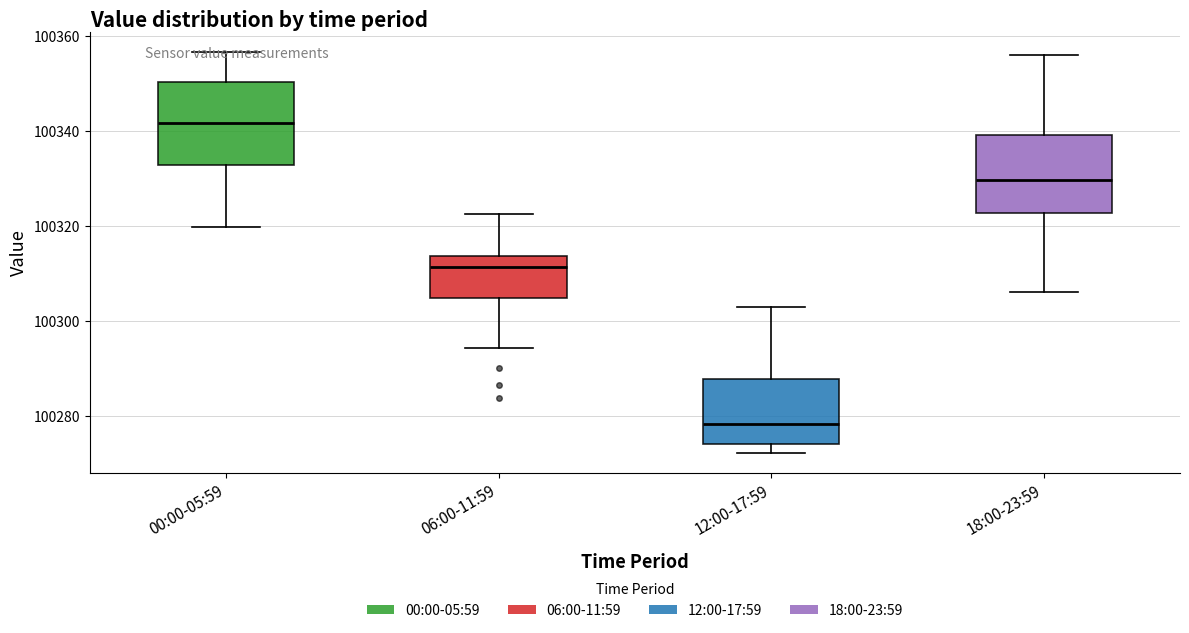

Reading left to right, read every box against the y-axis: the position of its median line, the range the box covers, and the ends of its whiskers. The values are not printed on the chart, so give them approximately, as read against the axis.

00:00-05:59: median 100342, box 100332 to 100350, whiskers 100320 to 100356
06:00-11:59: median 100312, box 100304 to 100314, whiskers 100294 to 100322
12:00-17:59: median 100278, box 100274 to 100288, whiskers 100272 to 100304
18:00-23:59: median 100330, box 100322 to 100340, whiskers 100306 to 100356